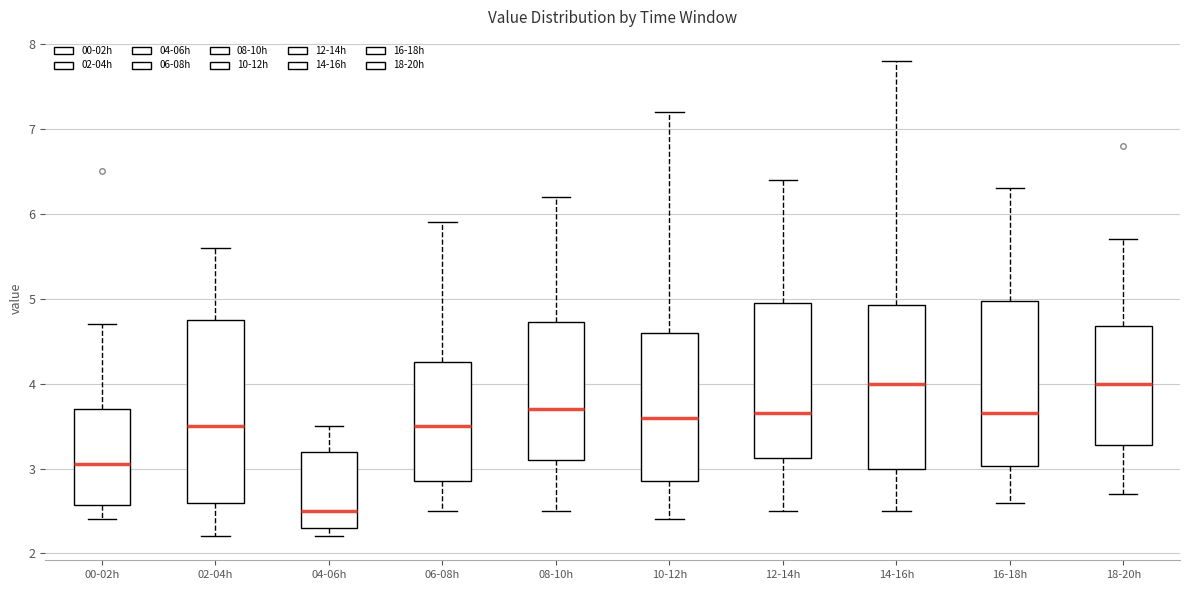

Reading left to right, read every box against the y-axis: the position of its median line, the range the box covers, and the ends of its whiskers. The values are not printed on the chart, so give them approximately, as read against the axis.

00-02h: median 3.1, box 2.6 to 3.7, whiskers 2.4 to 4.7
02-04h: median 3.5, box 2.6 to 4.8, whiskers 2.2 to 5.6
04-06h: median 2.5, box 2.3 to 3.2, whiskers 2.2 to 3.5
06-08h: median 3.5, box 2.9 to 4.3, whiskers 2.5 to 5.9
08-10h: median 3.7, box 3.1 to 4.7, whiskers 2.5 to 6.2
10-12h: median 3.6, box 2.9 to 4.6, whiskers 2.4 to 7.2
12-14h: median 3.7, box 3.1 to 5.0, whiskers 2.5 to 6.4
14-16h: median 4.0, box 3.0 to 4.9, whiskers 2.5 to 7.8
16-18h: median 3.7, box 3.0 to 5.0, whiskers 2.6 to 6.3
18-20h: median 4.0, box 3.3 to 4.7, whiskers 2.7 to 5.7